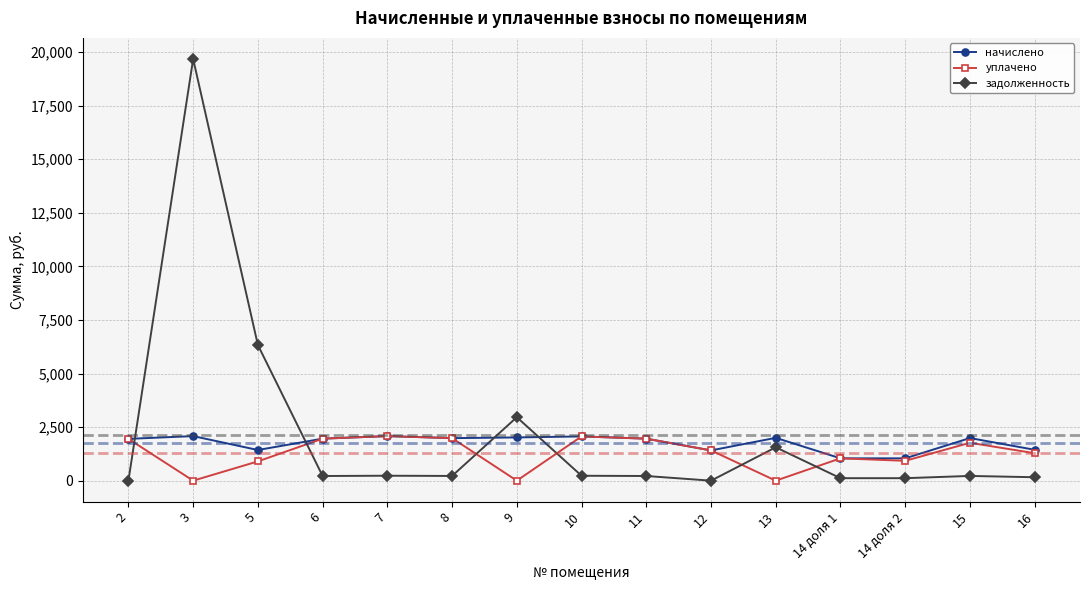

How many data points in задолженность are less than 220?

7